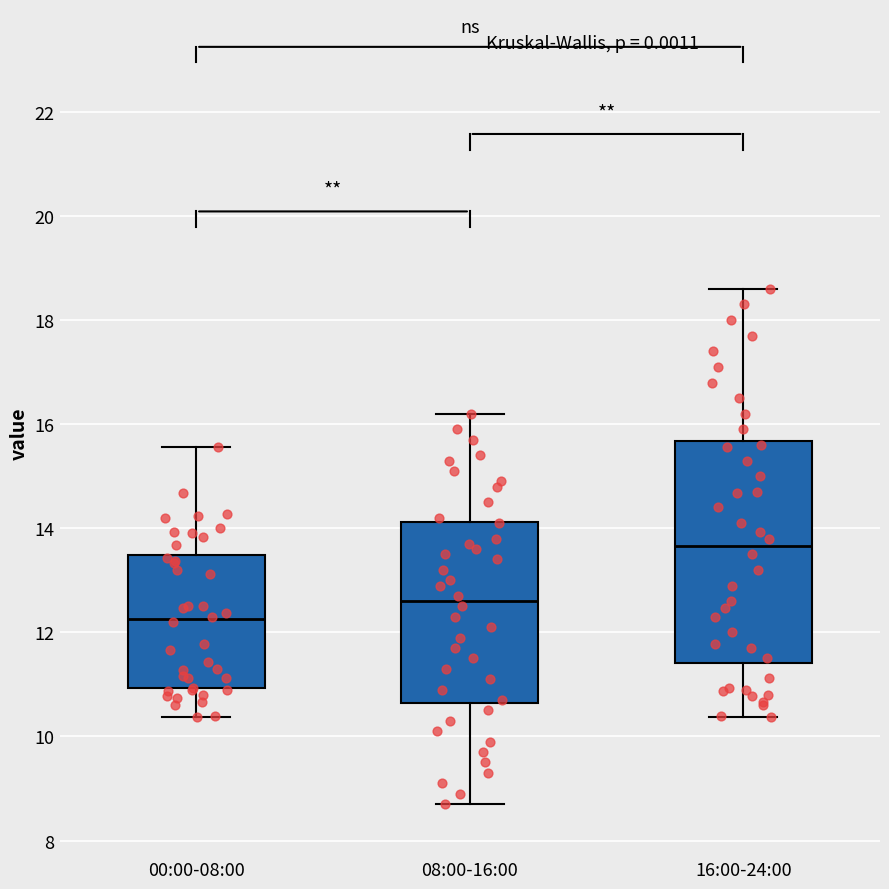

Which box's median line is the highest?

16:00-24:00